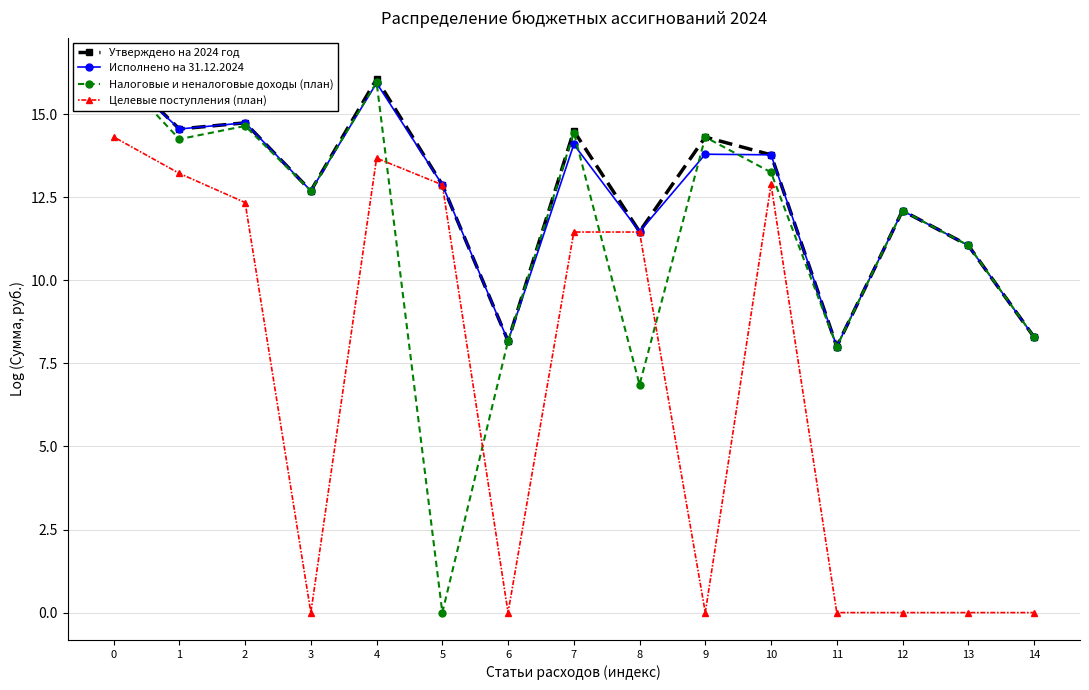

How many lines are shown in the chart?

4